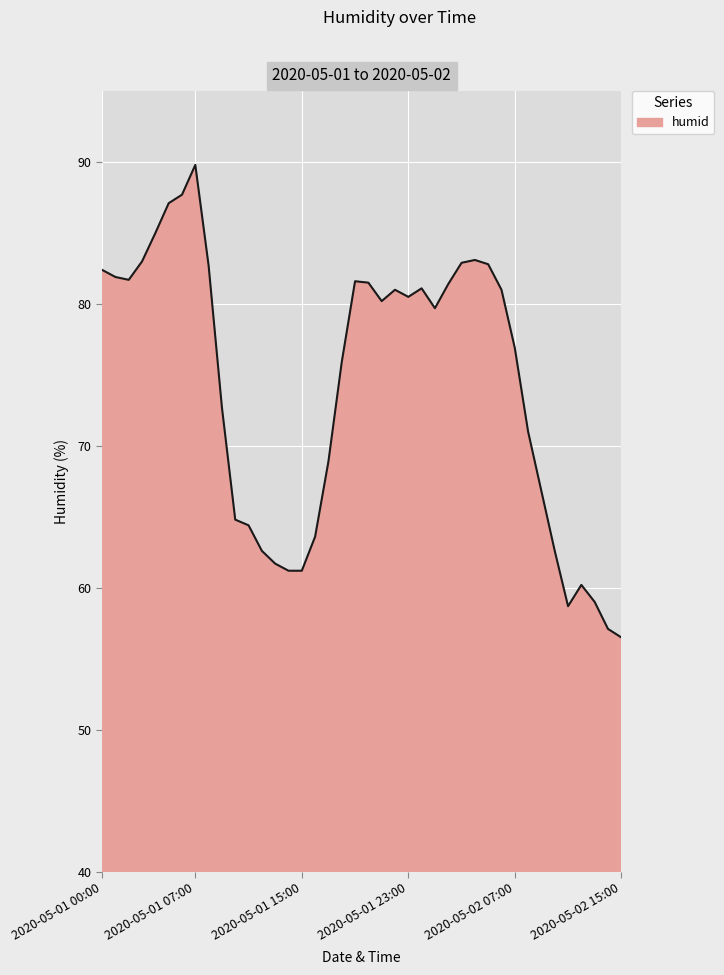

What is the difference between the maximum and minimum values?

33.3